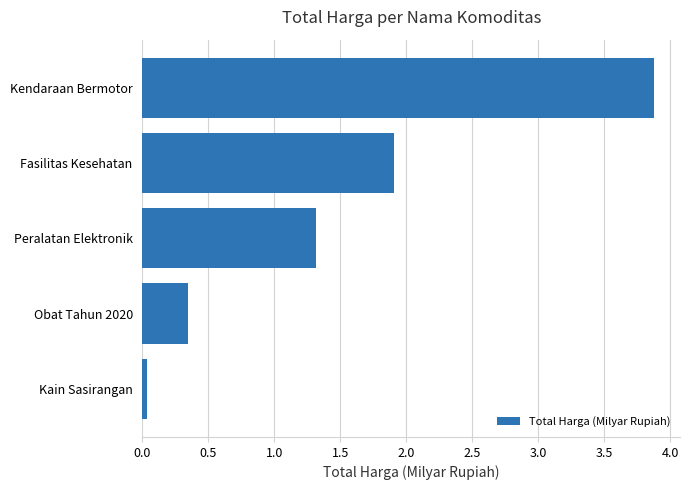

How many bars are there in total?

5